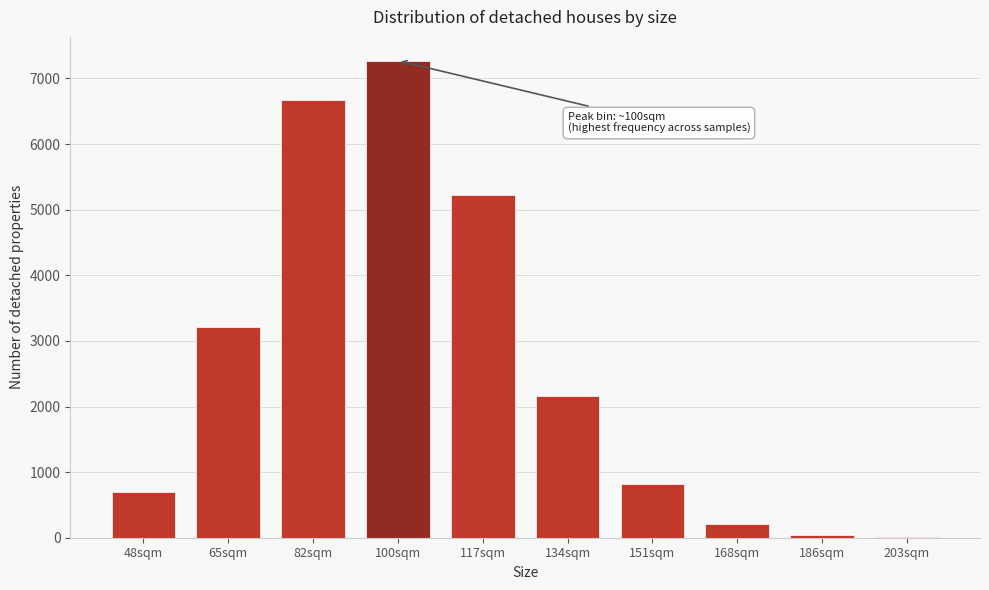

Reading left to right, transcribe all the data shown in this chart.

48sqm=702.4	65sqm=3209.1	82sqm=6674.2	100sqm=7270.6	117sqm=5227.7	134sqm=2156.2	151sqm=811.8	168sqm=207.9	186sqm=40.1	203sqm=5.1